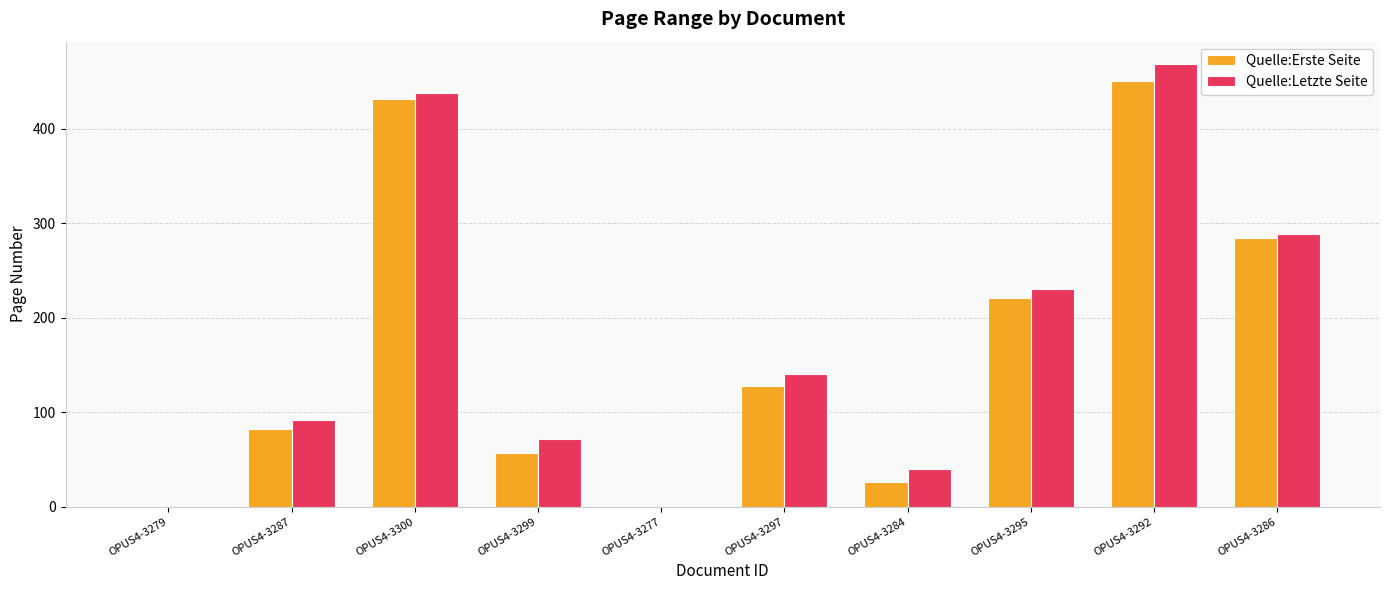

Reading right to left, transcribe all the data shown in this chart.

Quelle:Erste Seite: 285	451	221	26	128	0	57	432	82	0
Quelle:Letzte Seite: 289	469	230	40	140	0	72	438	92	0